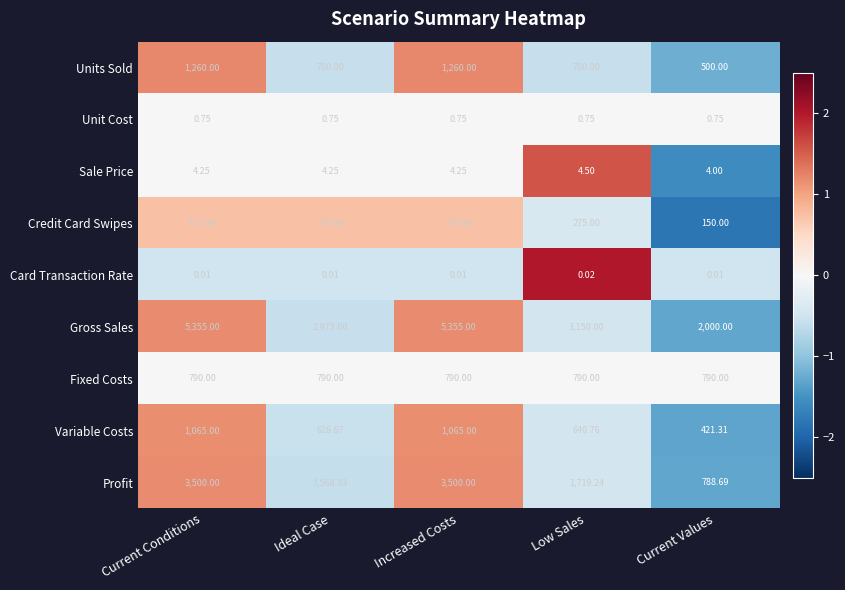

Between Current Conditions and Ideal Case, which series saw the biggest shift?

Gross Sales